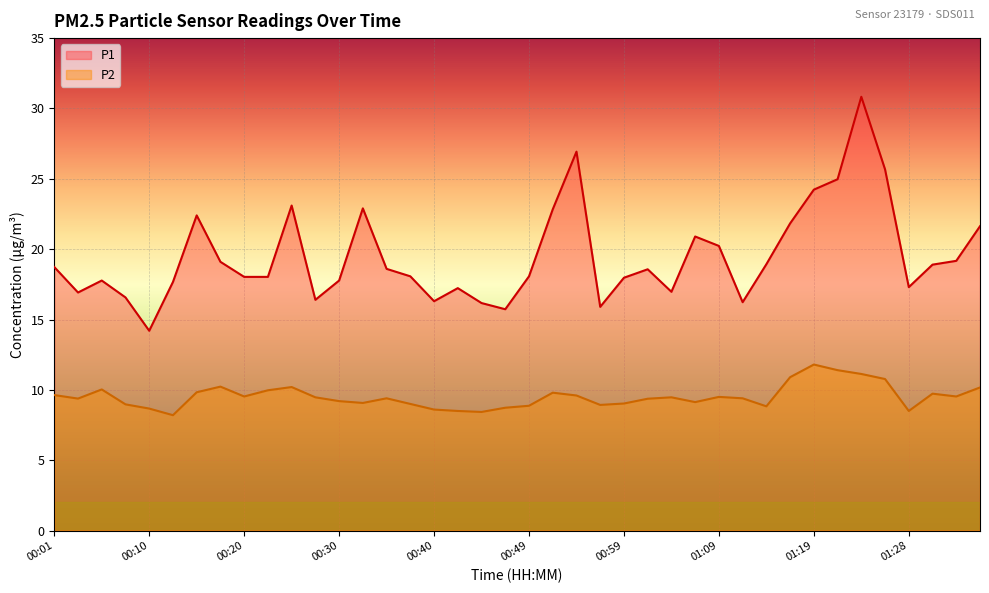

The P2 series shows 13.1 at 23. True or false?

False